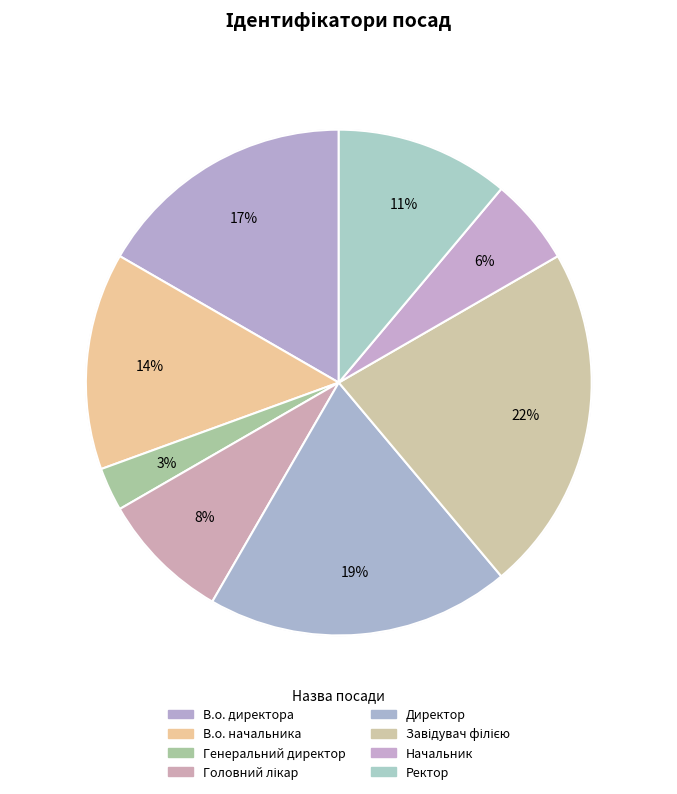

To the nearest percent, what portion does Начальник represent?

6%